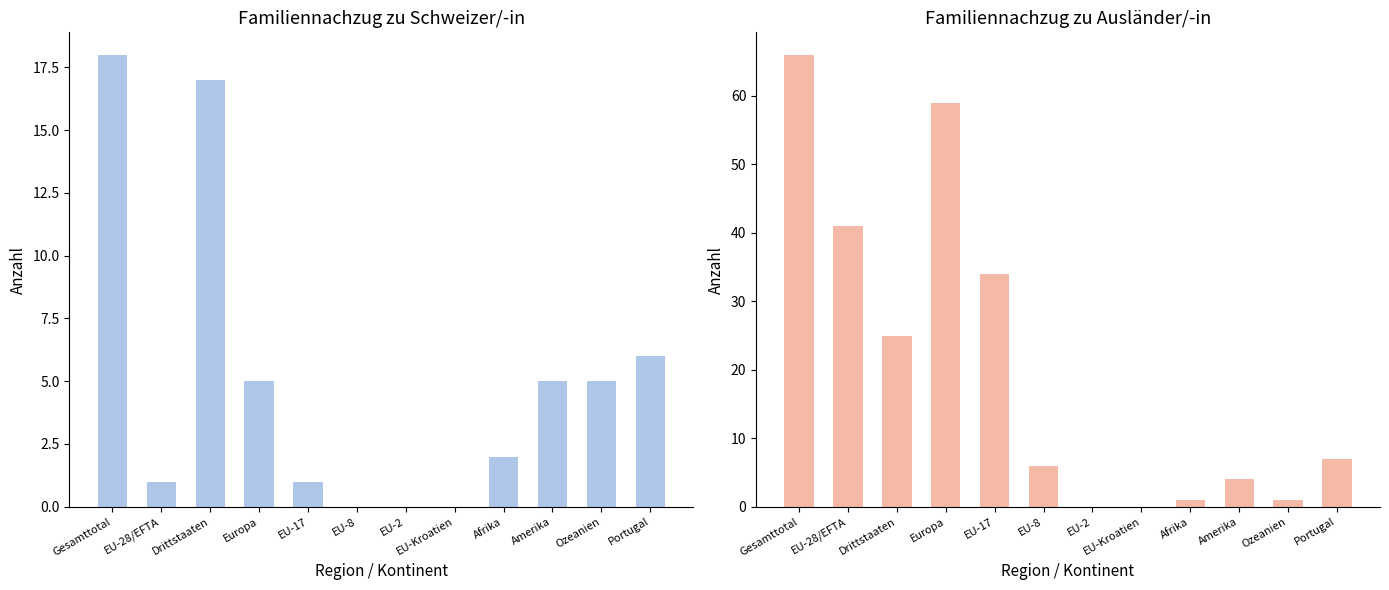

What is the average value of the Familiennachzug zu Schweizer/-in series?

5